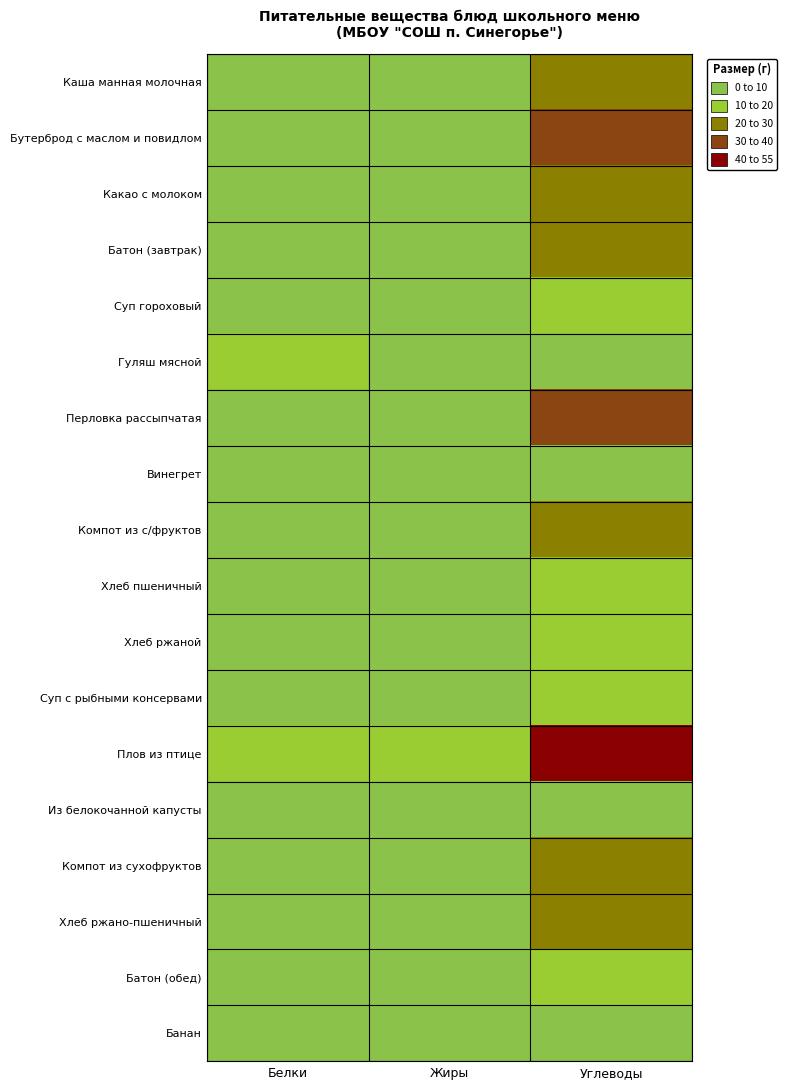

Reading left to right, what are all the values shown in this chart?

Каша манная молочная: Белки=5.5	Жиры=6.2	Углеводы=28.6
Бутерброд с маслом и повидлом: Белки=2.4	Жиры=5.0	Углеводы=30.0
Какао с молоком: Белки=2.9	Жиры=2.5	Углеводы=24.8
Батон (завтрак): Белки=3.8	Жиры=1.5	Углеводы=25.7
Суп гороховый: Белки=4.4	Жиры=4.2	Углеводы=13.1
Гуляш мясной: Белки=13.6	Жиры=5.4	Углеводы=3.3
Перловка рассыпчатая: Белки=4.5	Жиры=5.6	Углеводы=35.8
Винегрет: Белки=2.0	Жиры=5.0	Углеводы=7.7
Компот из с/фруктов: Белки=0.0	Жиры=0.0	Углеводы=24.8
Хлеб пшеничный: Белки=3.3	Жиры=0.6	Углеводы=16.7
Хлеб ржаной: Белки=3.0	Жиры=0.3	Углеводы=19.7
Суп с рыбными консервами: Белки=9.2	Жиры=3.4	Углеводы=16.5
Плов из птице: Белки=10.6	Жиры=14.3	Углеводы=49.7
Из белокочанной капусты: Белки=1.5	Жиры=5.1	Углеводы=8.9
Компот из сухофруктов: Белки=0.0	Жиры=0.0	Углеводы=23.3
Хлеб ржано-пшеничный: Белки=3.2	Жиры=1.7	Углеводы=20.4
Батон (обед): Белки=2.6	Жиры=1.0	Углеводы=18.0
Банан: Белки=3.0	Жиры=1.0	Углеводы=4.2